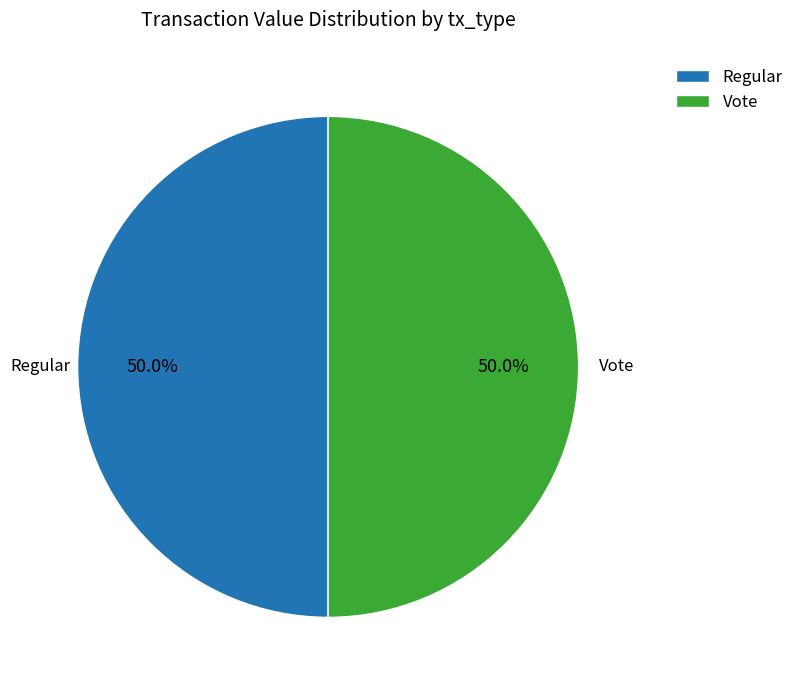

What is the ratio of the value at Regular to the value at Vote?

1.0